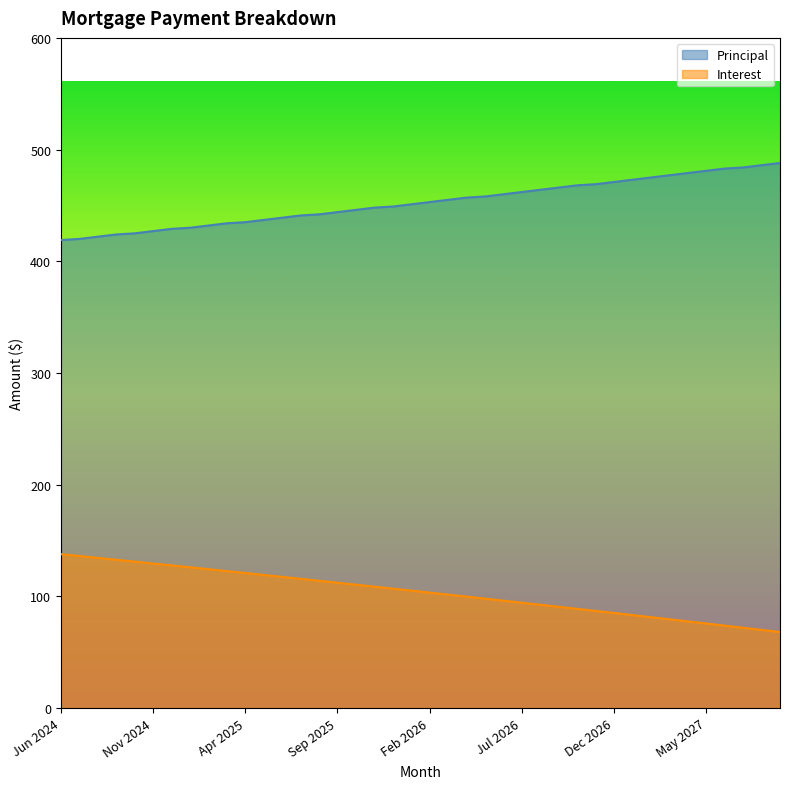

Is it true that Interest equals 92.4 at Aug 2026?

True